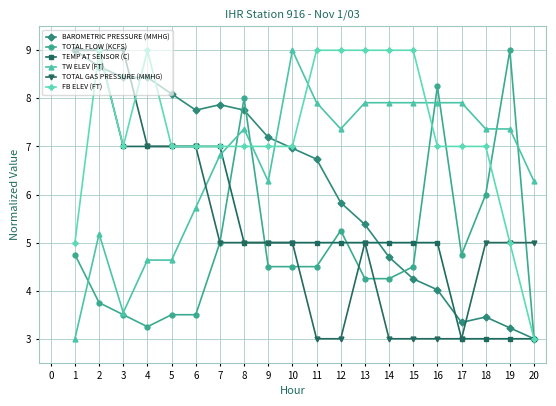

After their last crossing, which series has the higher values: BAROMETRIC PRESSURE (MMHG) or TOTAL GAS PRESSURE (MMHG)?

TOTAL GAS PRESSURE (MMHG)